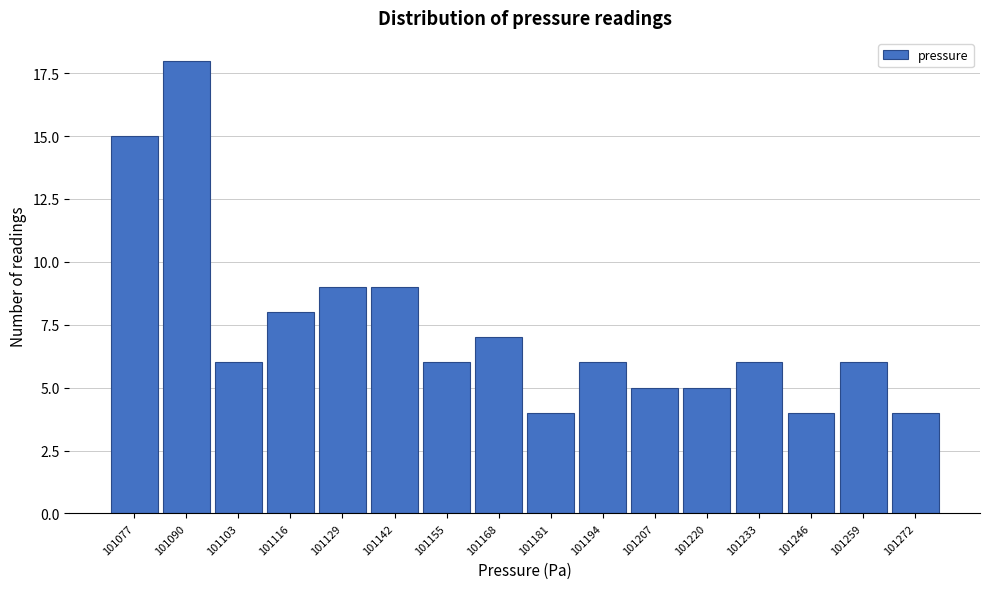

Reading left to right, list all the values displayed in this chart.

101077=15	101090=18	101103=6	101116=8	101129=9	101142=9	101155=6	101168=7	101181=4	101194=6	101207=5	101220=5	101233=6	101246=4	101259=6	101272=4